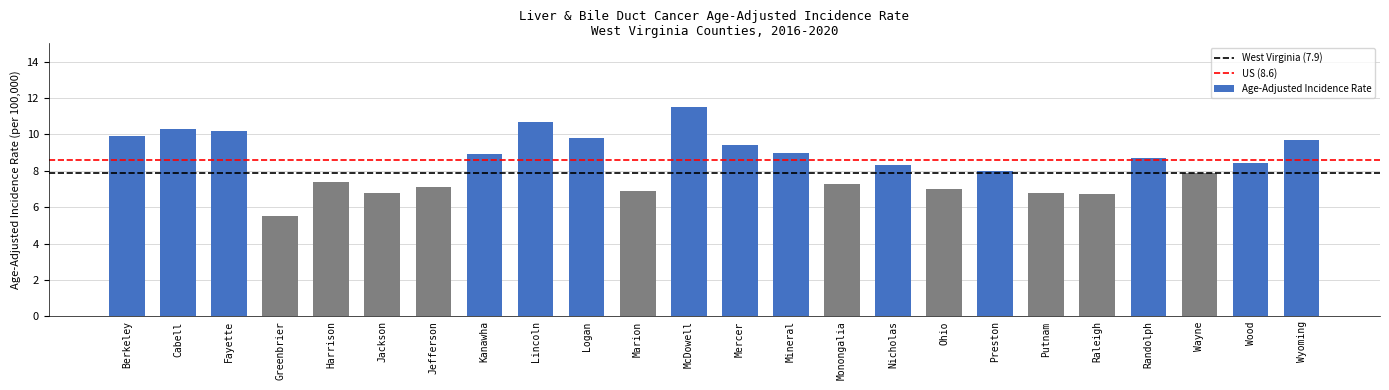

Reading left to right, what are all the values shown in this chart?

Berkeley=9.9	Cabell=10.3	Fayette=10.2	Greenbrier=5.5	Harrison=7.4	Jackson=6.8	Jefferson=7.1	Kanawha=8.9	Lincoln=10.7	Logan=9.8	Marion=6.9	McDowell=11.5	Mercer=9.4	Mineral=9.0	Monongalia=7.3	Nicholas=8.3	Ohio=7.0	Preston=8.0	Putnam=6.8	Raleigh=6.7	Randolph=8.7	Wayne=7.9	Wood=8.4	Wyoming=9.7